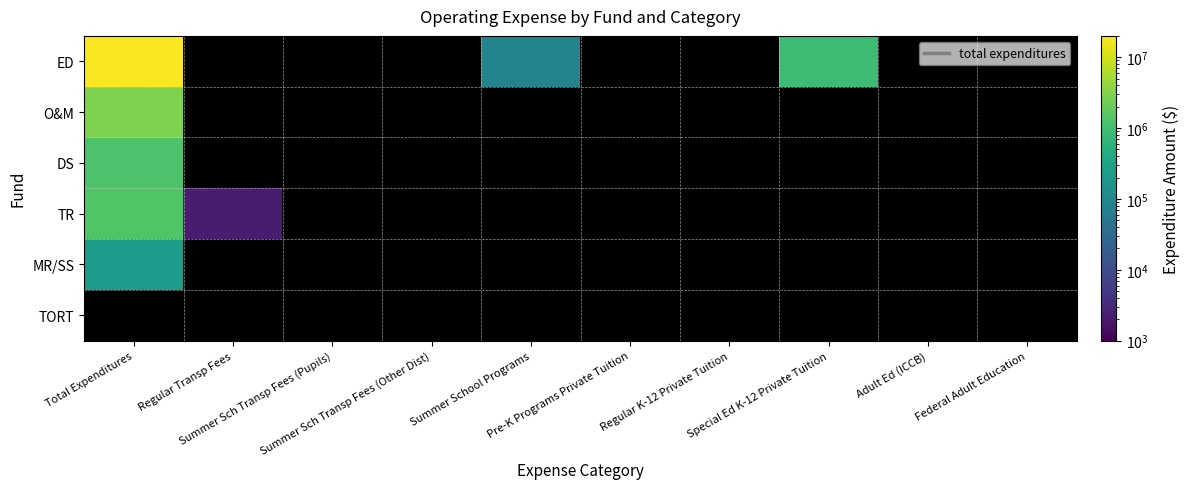

At how many categories does at least one series exceed 14903502?

1